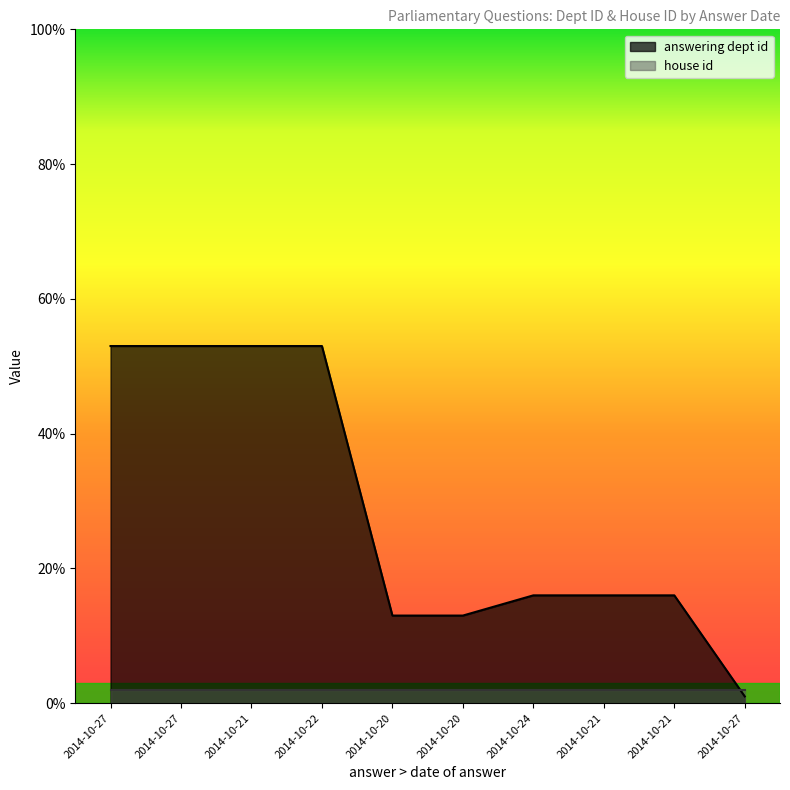

List the labels in order of value, smallest first.

2014-10-27, 2014-10-20, 2014-10-20, 2014-10-24, 2014-10-21, 2014-10-21, 2014-10-27, 2014-10-27, 2014-10-21, 2014-10-22